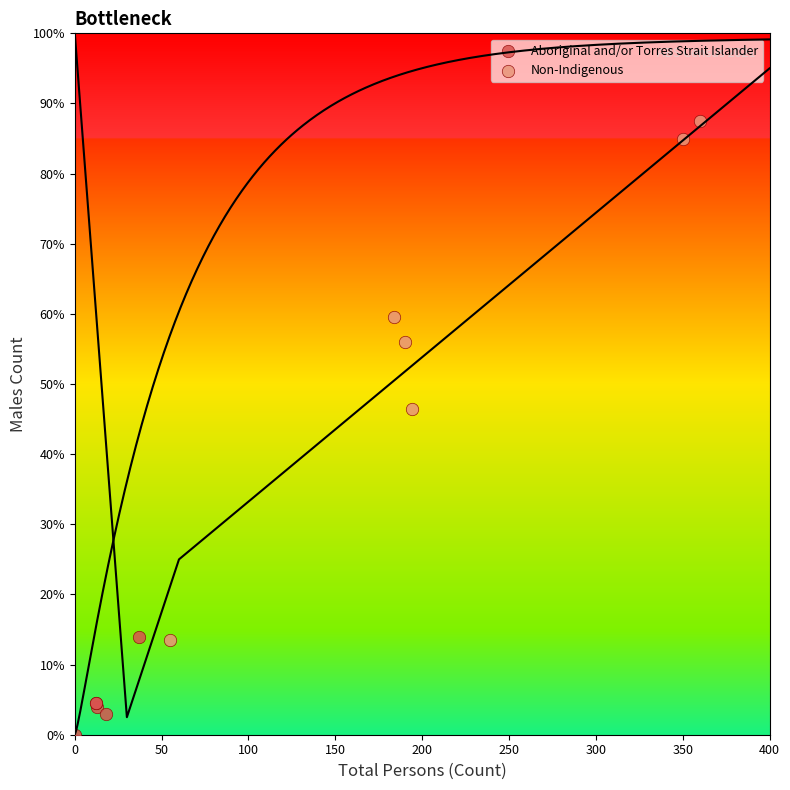

Which series reaches the minimum Y coordinate?

Aboriginal and/or Torres Strait Islander